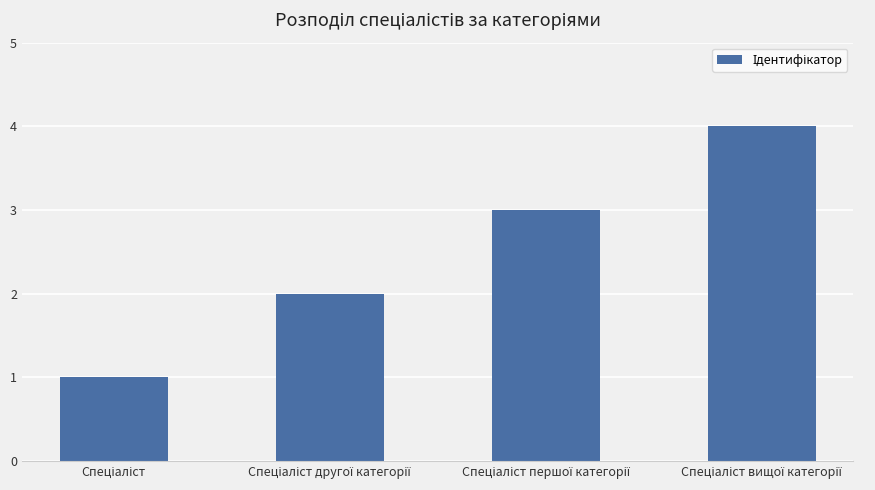

What is the maximum value shown in the chart?

4